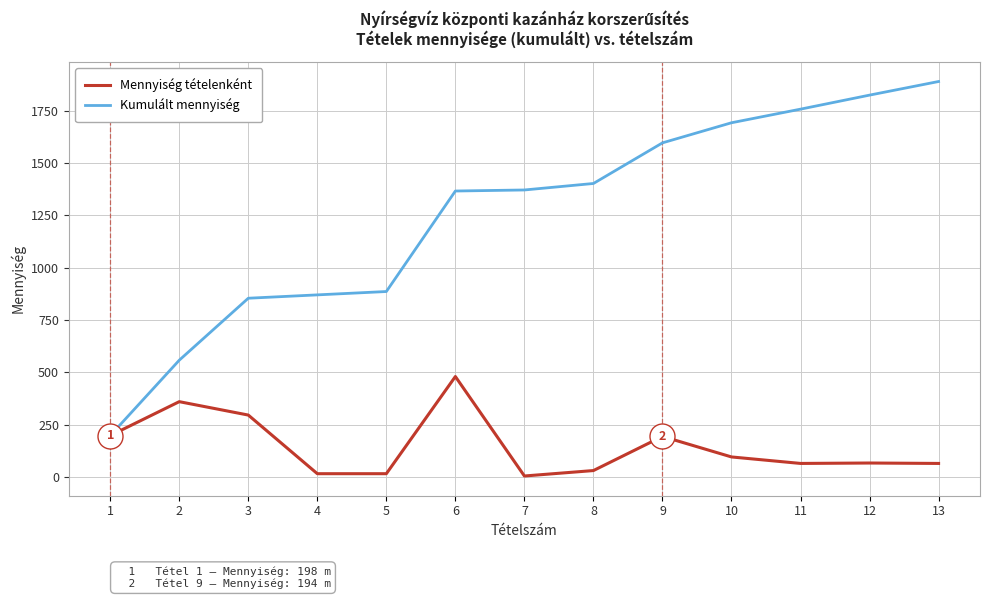

What is the difference between the second highest and minimum values in the Mennyiség tételenként series?

355